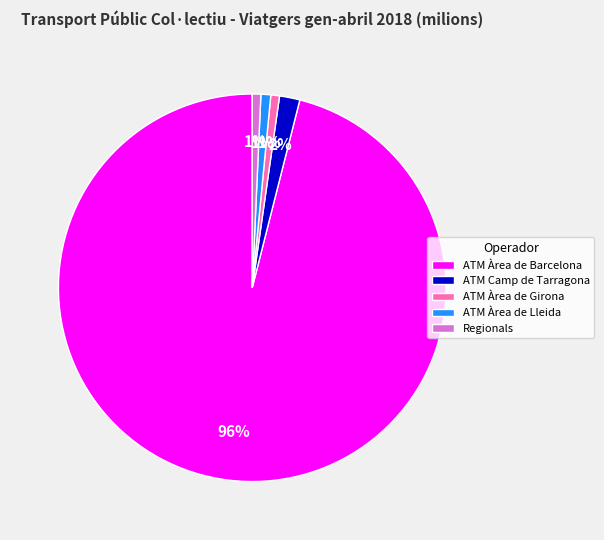

What percentage is the ATM Àrea de Girona slice, to the nearest percent?

1%